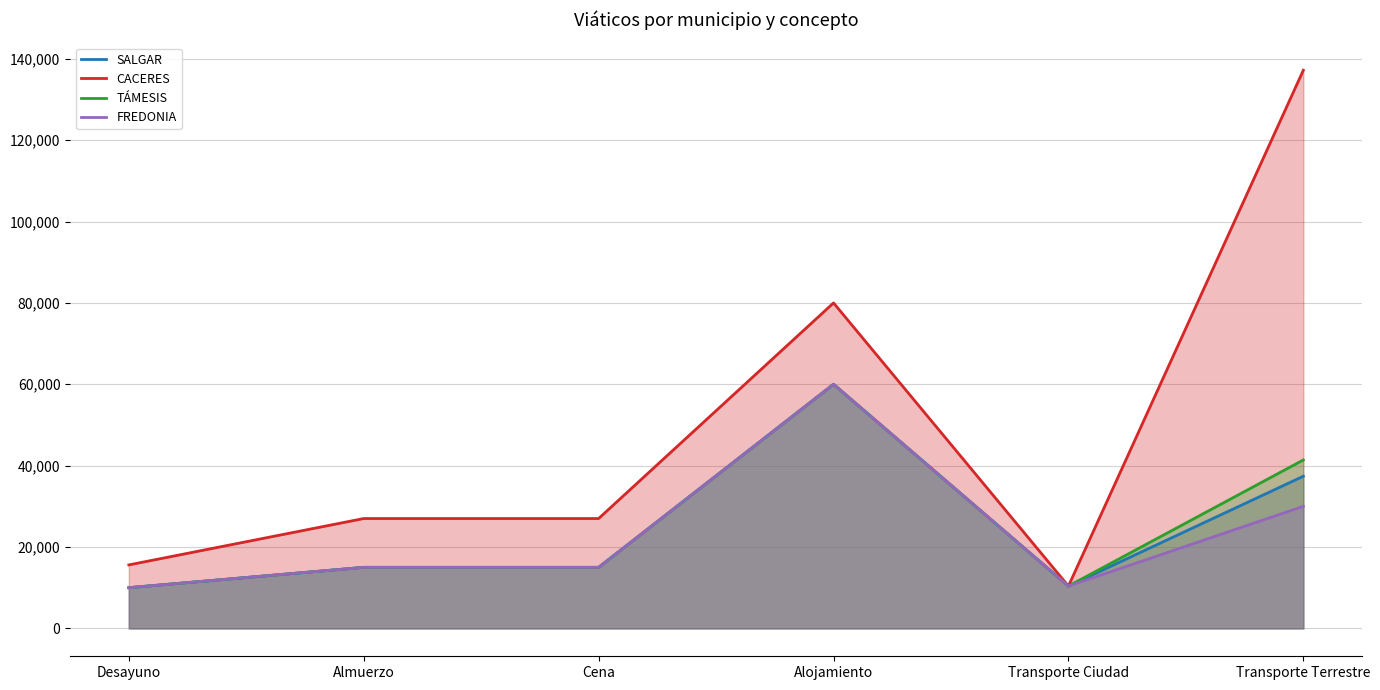

The value of TÁMESIS at Almuerzo is 20614. True or false?

False